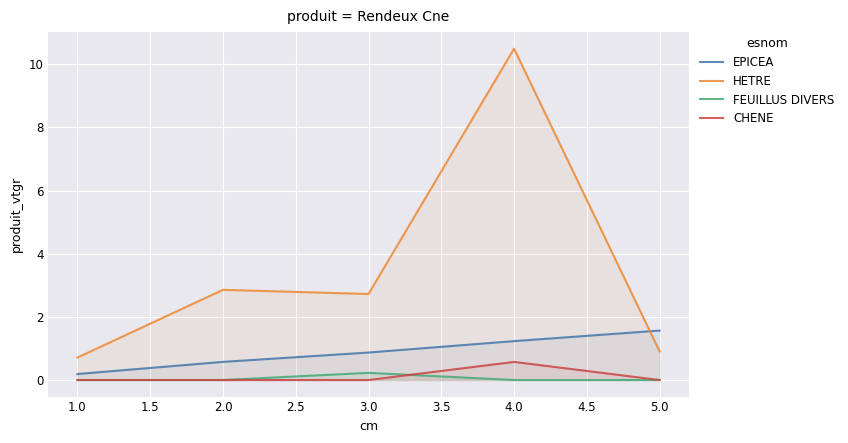

Does the chart display data point markers on the line(s)?

No